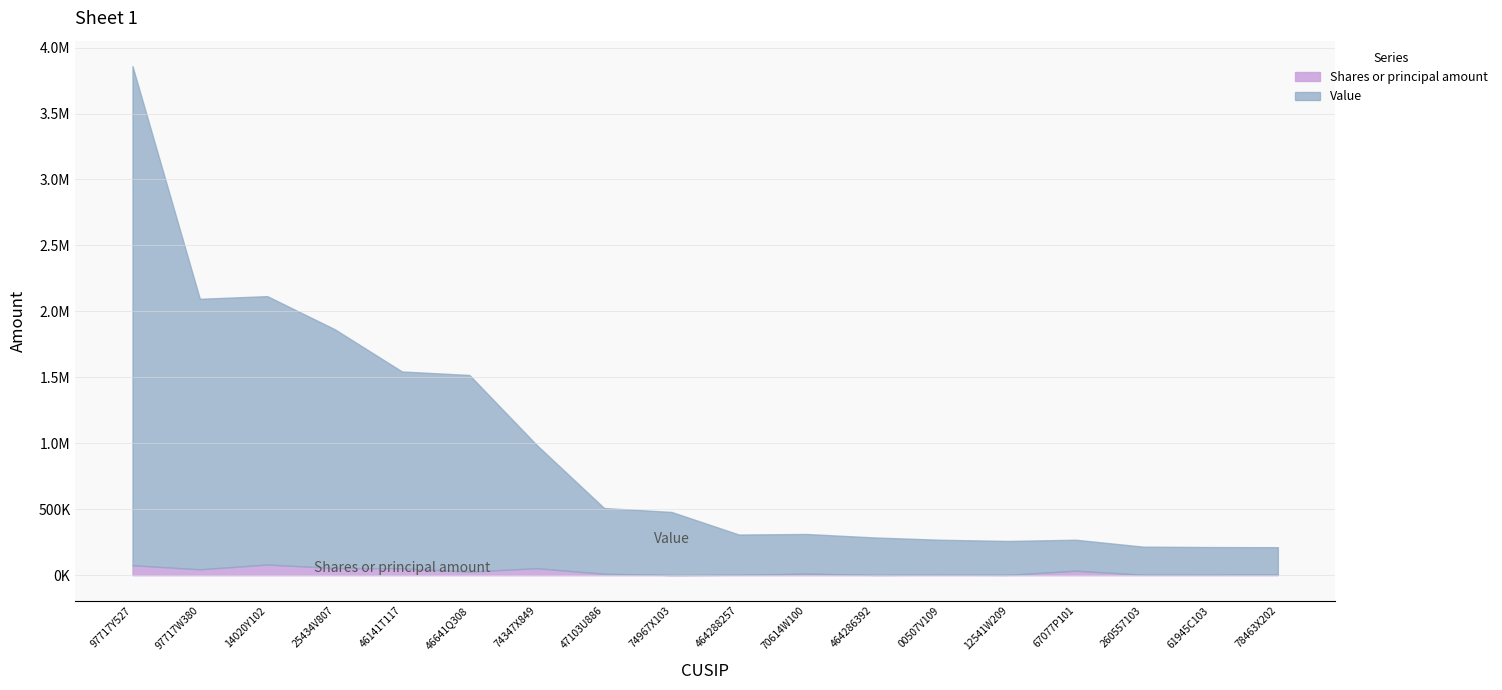

Which series changed the most between 464288257 and 00507V109?

Value